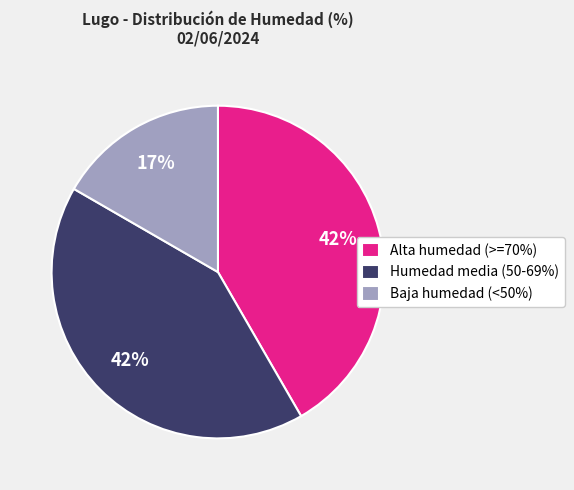

How many slices are in this pie chart?

3